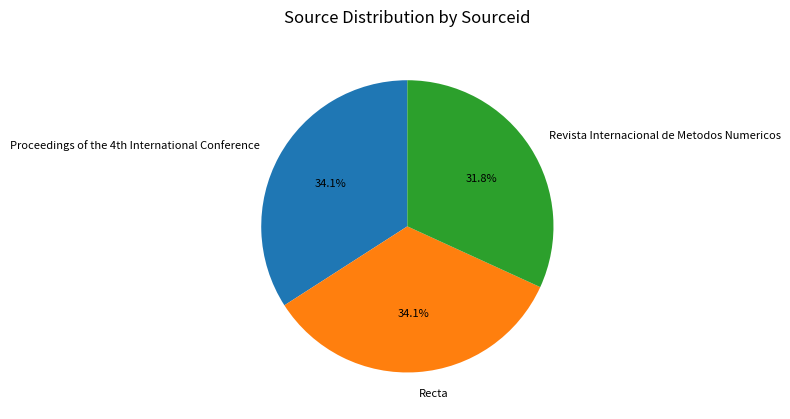

Count the number of slices in the pie.

3